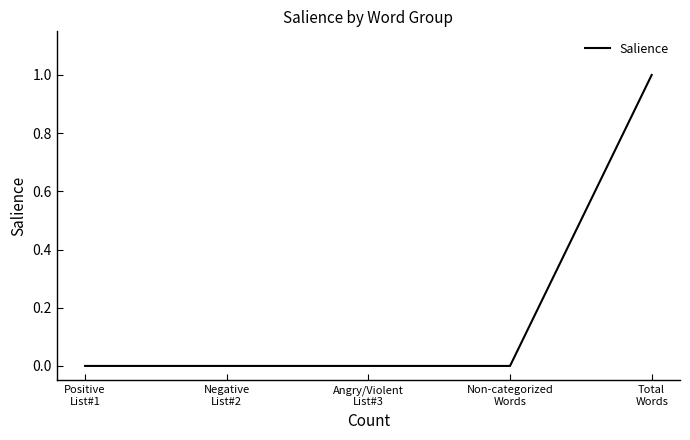

True or false: the data shows -1 at Angry/Violent
List#3.

False